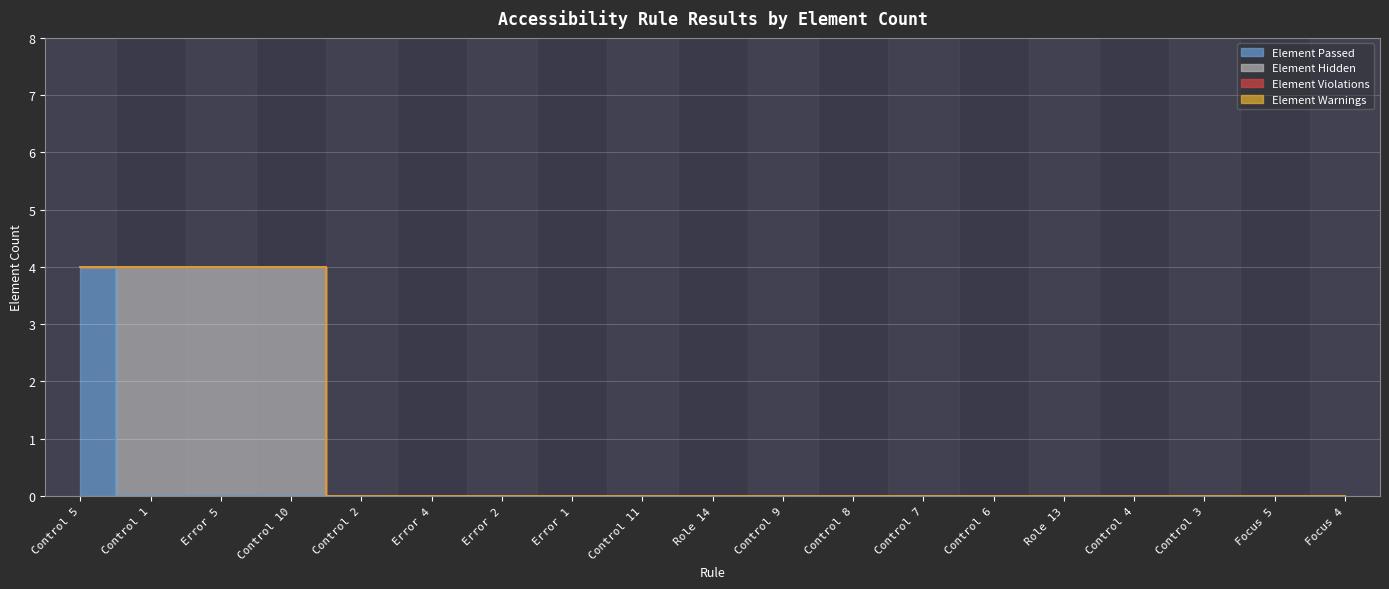

List the series in order of their peak value, lowest first.

Element Violations, Element Warnings, Element Passed, Element Hidden